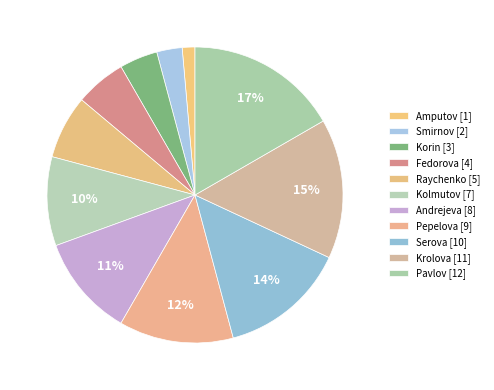

Which slice is the largest?

Pavlov